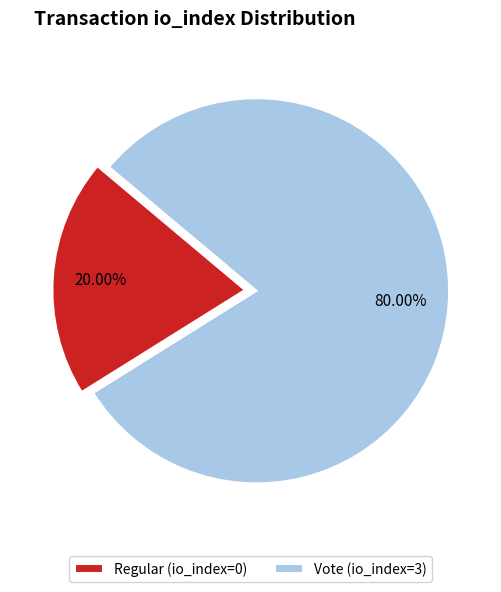

To the nearest percent, what is the combined percentage of Regular (io_index=0) and Vote (io_index=3)?

100%